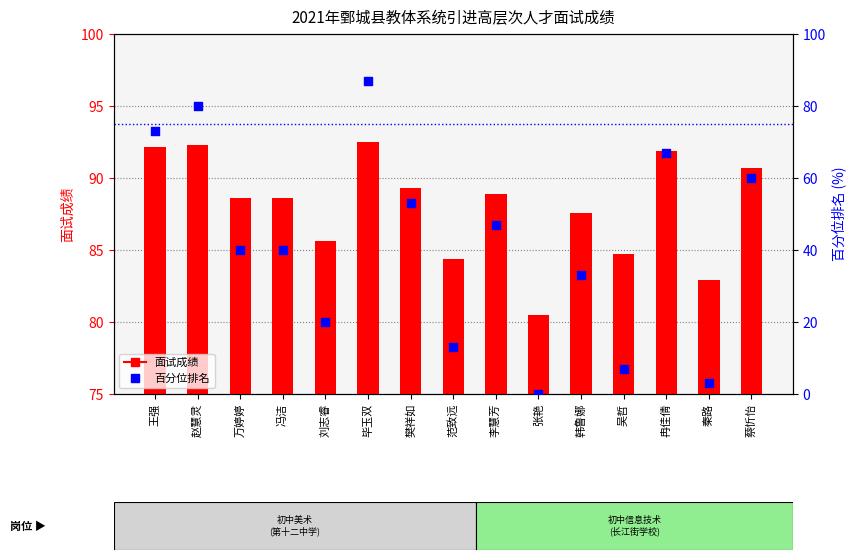

At which category is the sum across all series the highest?

毕玉双